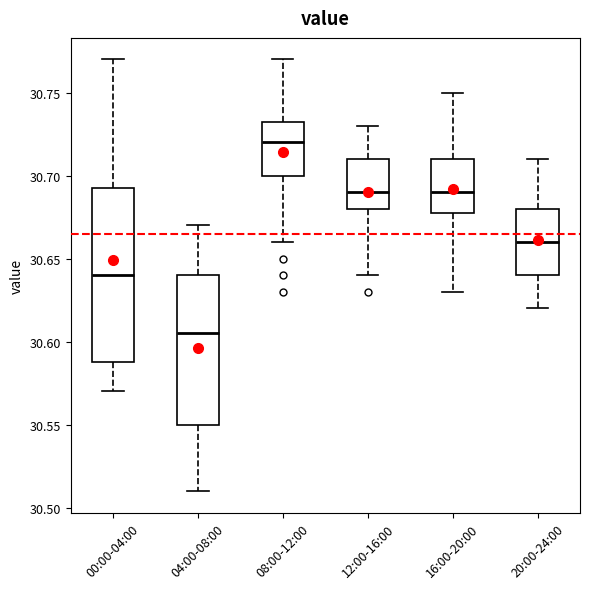

Reading left to right, transcribe this box plot: for each box, give where its median line is, the range the box spans, and where its two whiskers end, as read against the y-axis. The values are not printed on the chart, so give them approximately, as read against the axis.

00:00-04:00: median 30.640, box 30.590 to 30.695, whiskers 30.570 to 30.770
04:00-08:00: median 30.605, box 30.550 to 30.640, whiskers 30.510 to 30.670
08:00-12:00: median 30.720, box 30.700 to 30.735, whiskers 30.660 to 30.770
12:00-16:00: median 30.690, box 30.680 to 30.710, whiskers 30.640 to 30.730
16:00-20:00: median 30.690, box 30.680 to 30.710, whiskers 30.630 to 30.750
20:00-24:00: median 30.660, box 30.640 to 30.680, whiskers 30.620 to 30.710